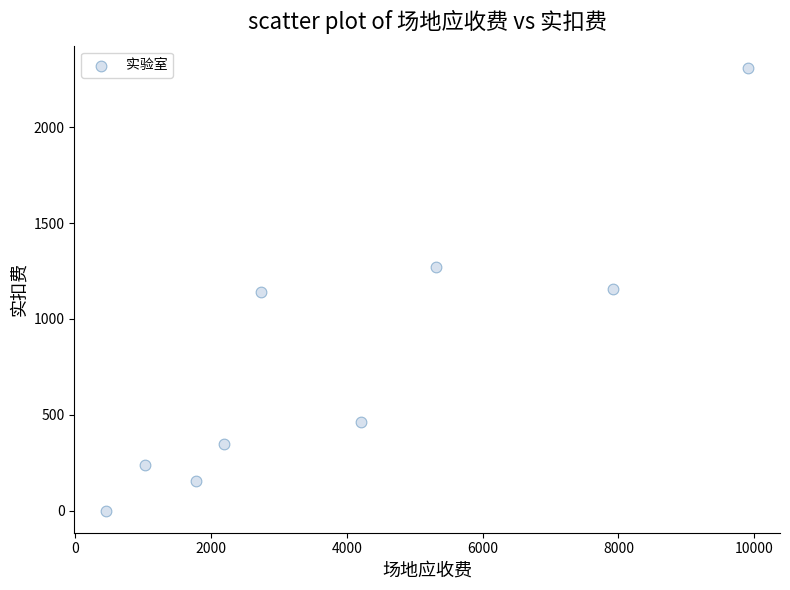

What is the range of Y values (max minus min)?

2310